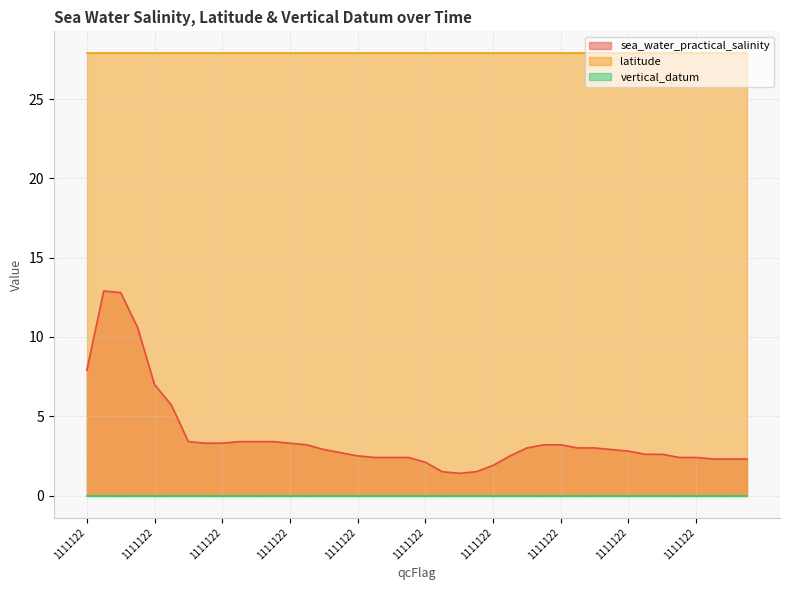

What is the total value across all series at 1111122?

35.8